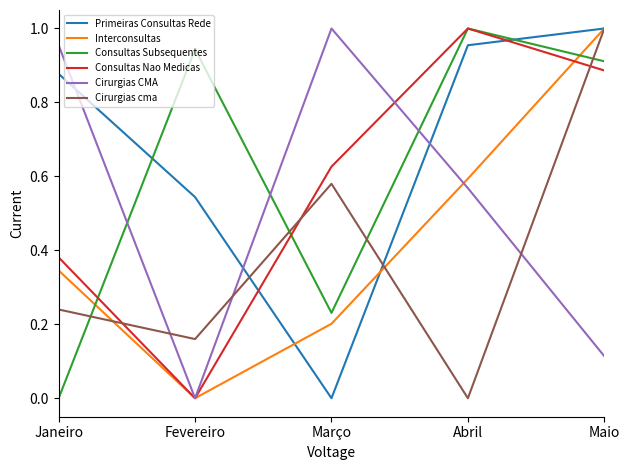

List the labels in order of Consultas Nao Medicas value, smallest first.

Fevereiro, Janeiro, Março, Maio, Abril